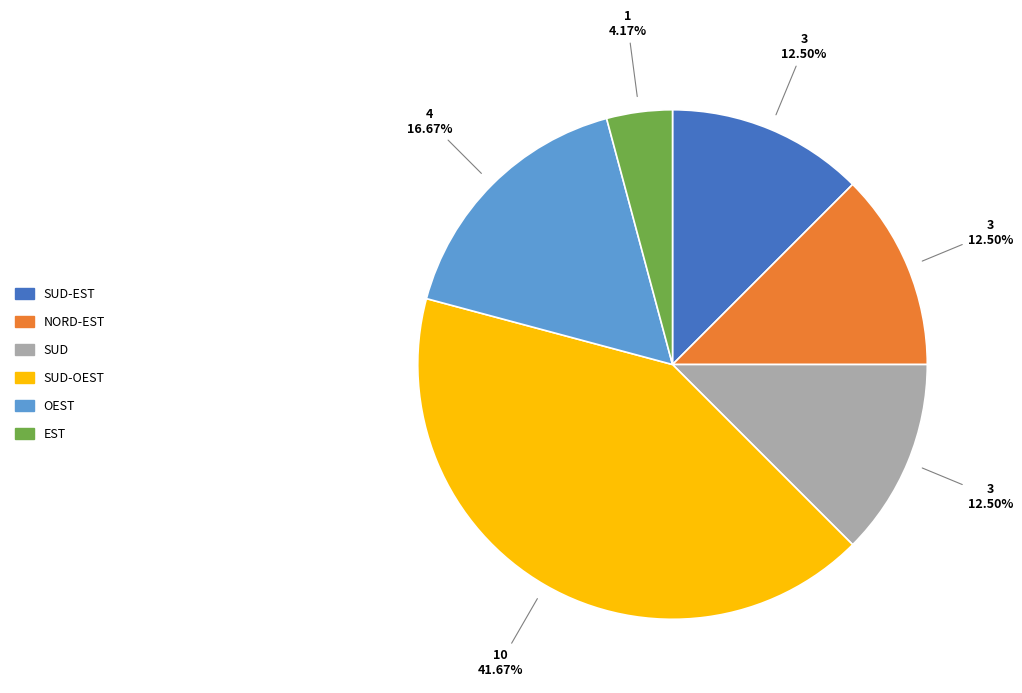

Is there a majority slice in this chart?

No